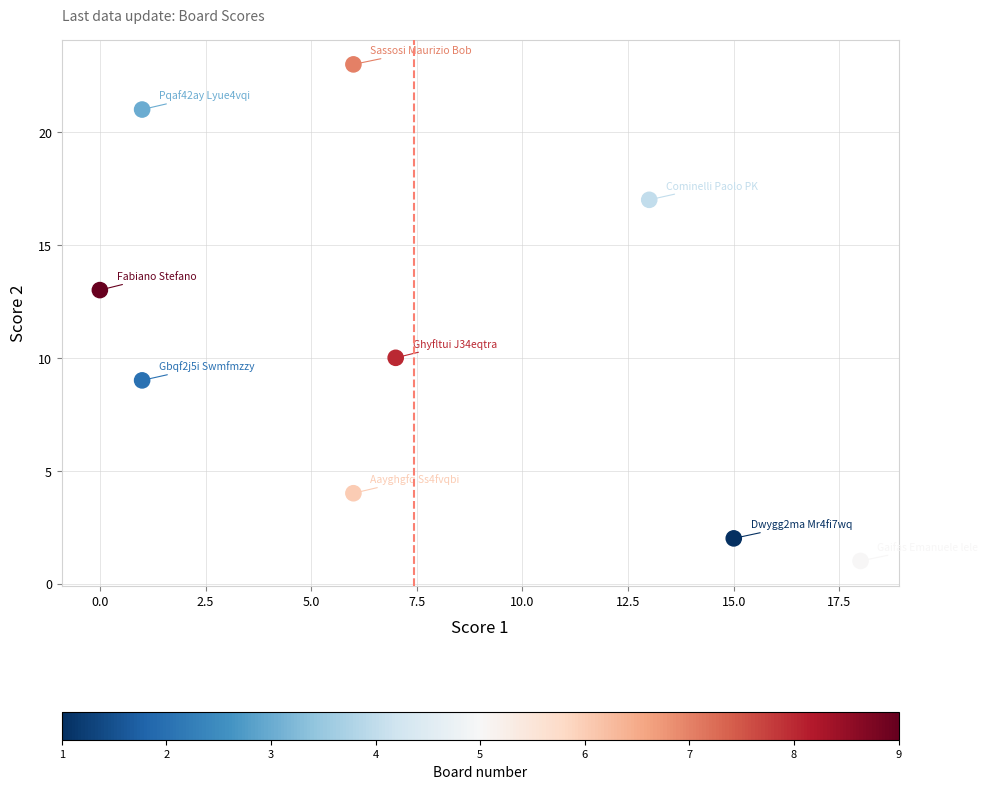

What Y value in the scatter plot is closest to 12?

13